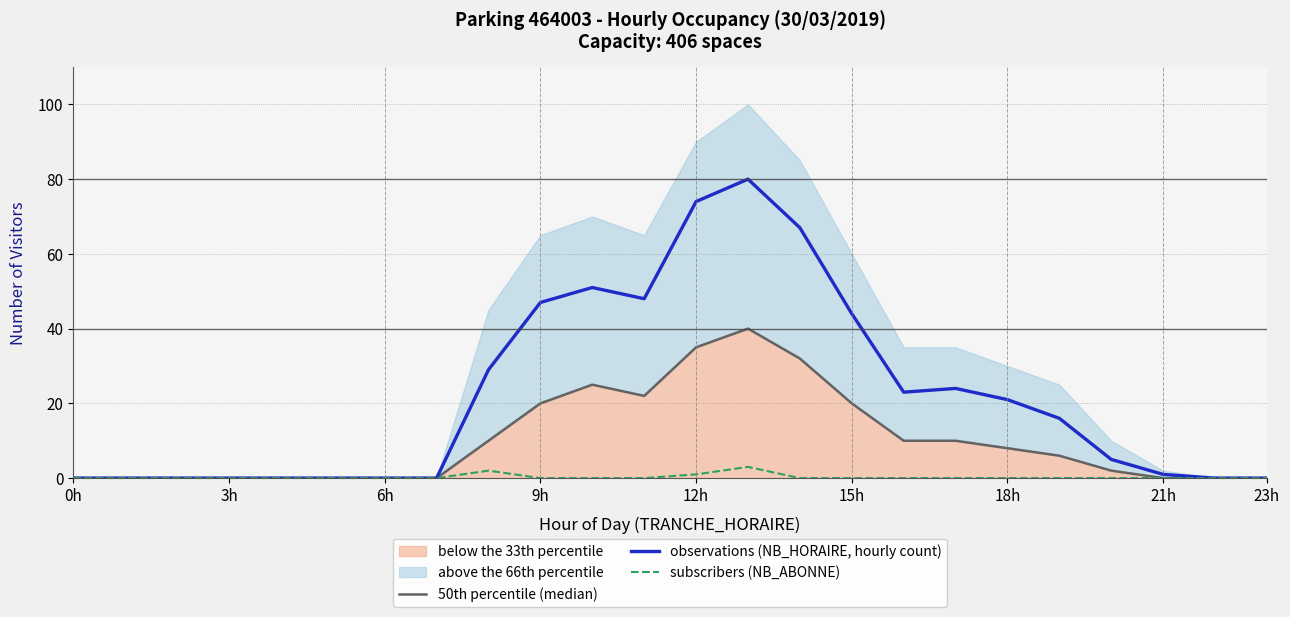

Reading right to left, list all the values displayed in this chart.

50th percentile (median): 0	0	0	2	6	8	10	10	20	32	40	35	22	25	20	10	0	0	0	0	0	0	0	0
observations (NB_HORAIRE, hourly count): 0	0	1	5	16	21	24	23	44	67	80	74	48	51	47	29	0	0	0	0	0	0	0	0
subscribers (NB_ABONNE): 0	0	0	0	0	0	0	0	0	0	3	1	0	0	0	2	0	0	0	0	0	0	0	0